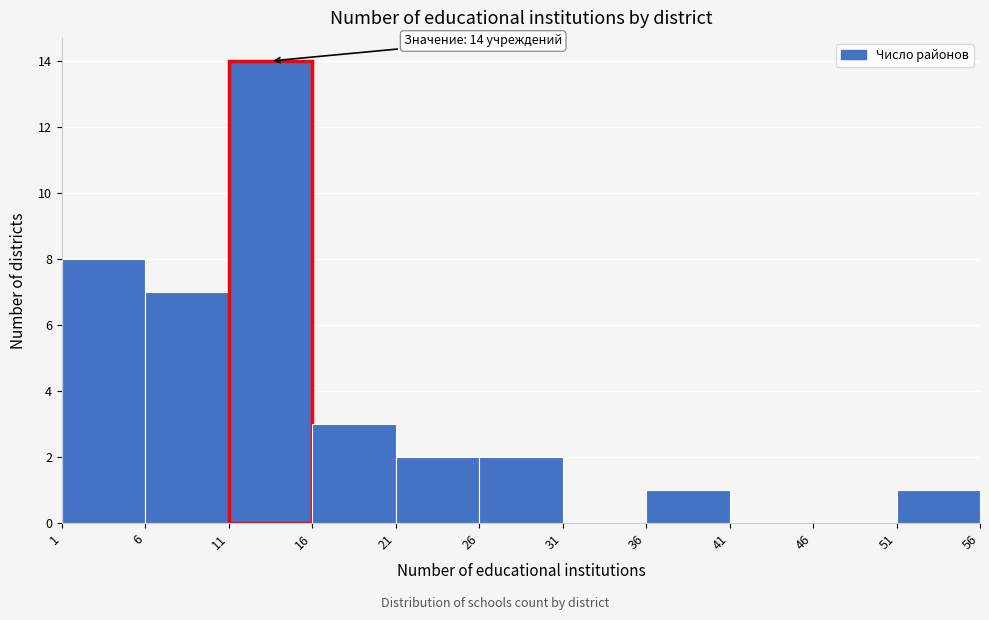

Over which range of the x-axis is the bar tallest?

11 to 16